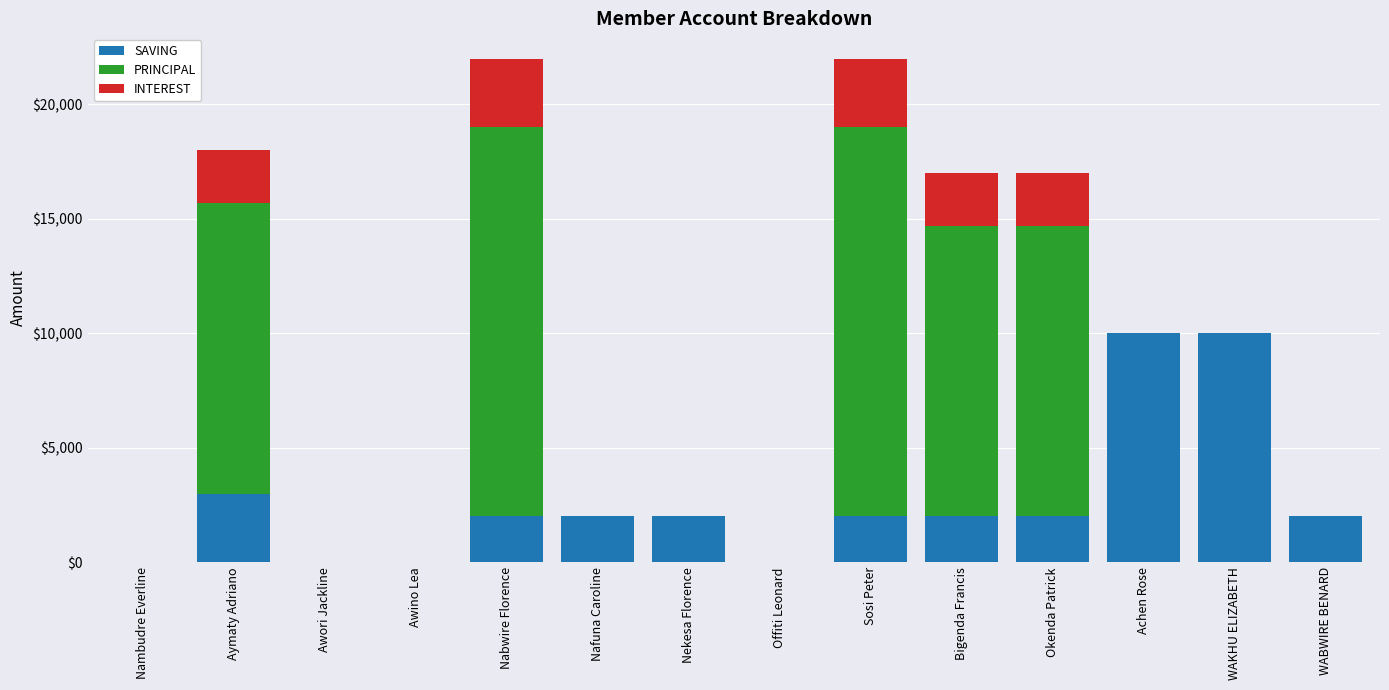

What is the highest value of the SAVING series?

10000